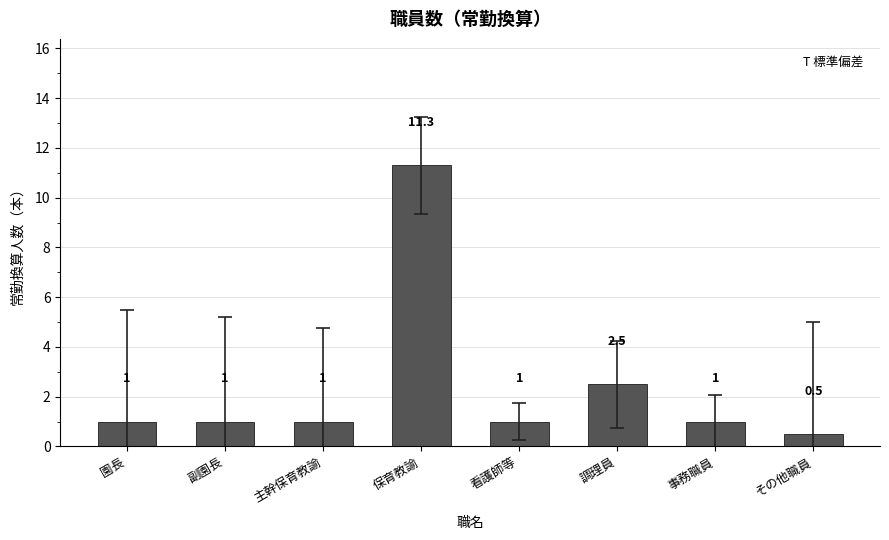

The value at 副園長 is 1.0. True or false?

True